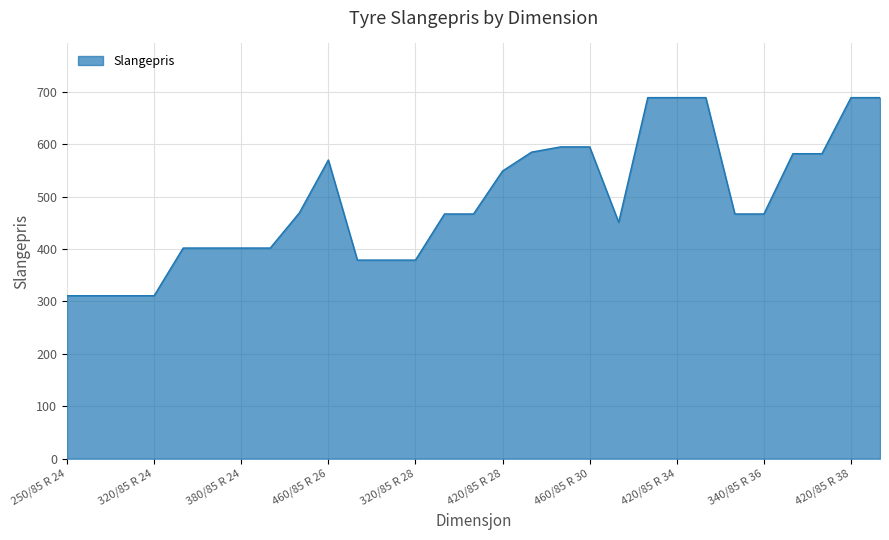

What is the difference between the maximum and minimum values?

378